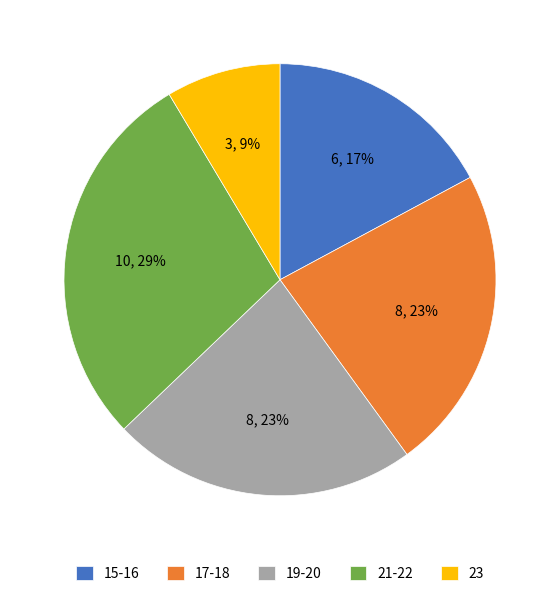

Which slice is the smallest?

23